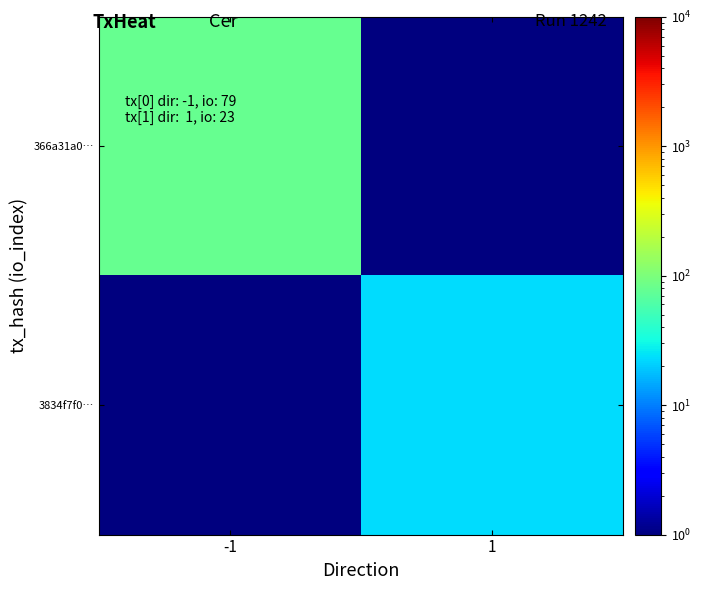

List the series in order of their peak value, lowest first.

3834f7f0…, 366a31a0…